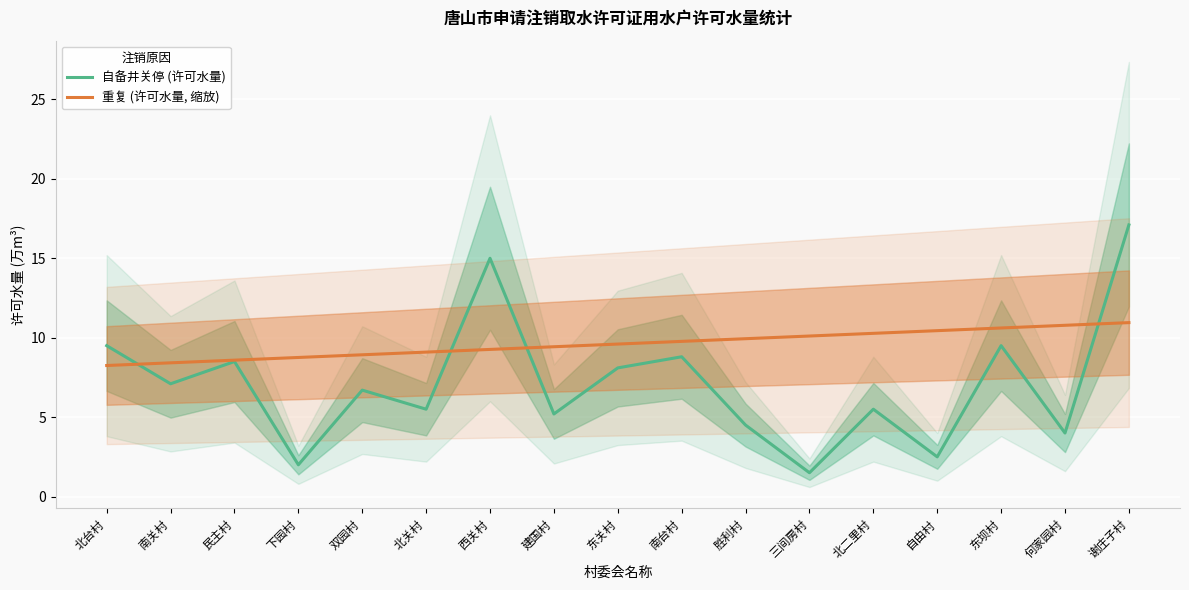

What is the sum of all 自备井关停 (许可水量) values?

121.0